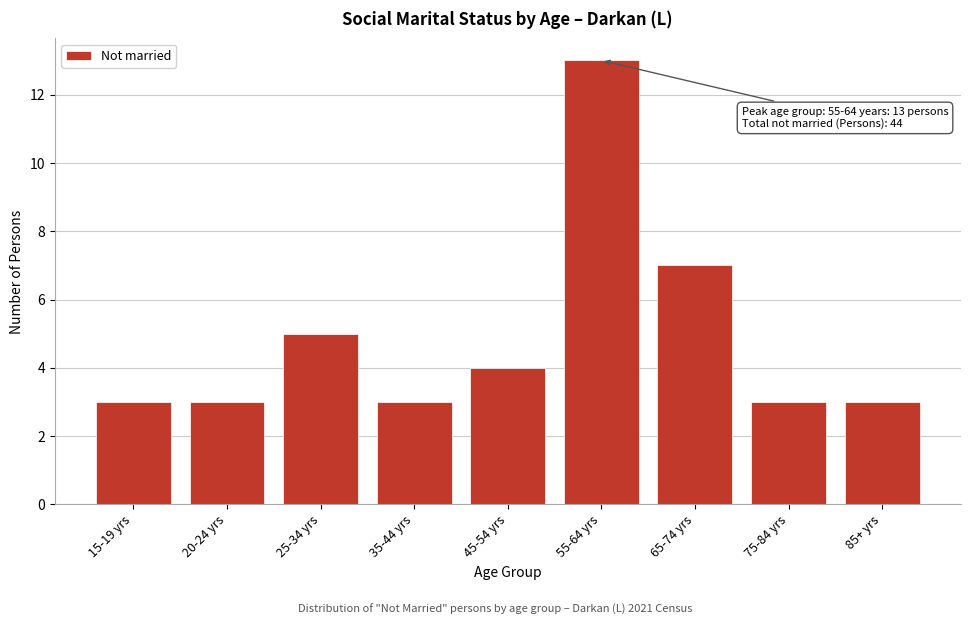

Reading left to right, extract all data points from this chart.

3	3	5	3	4	13	7	3	3